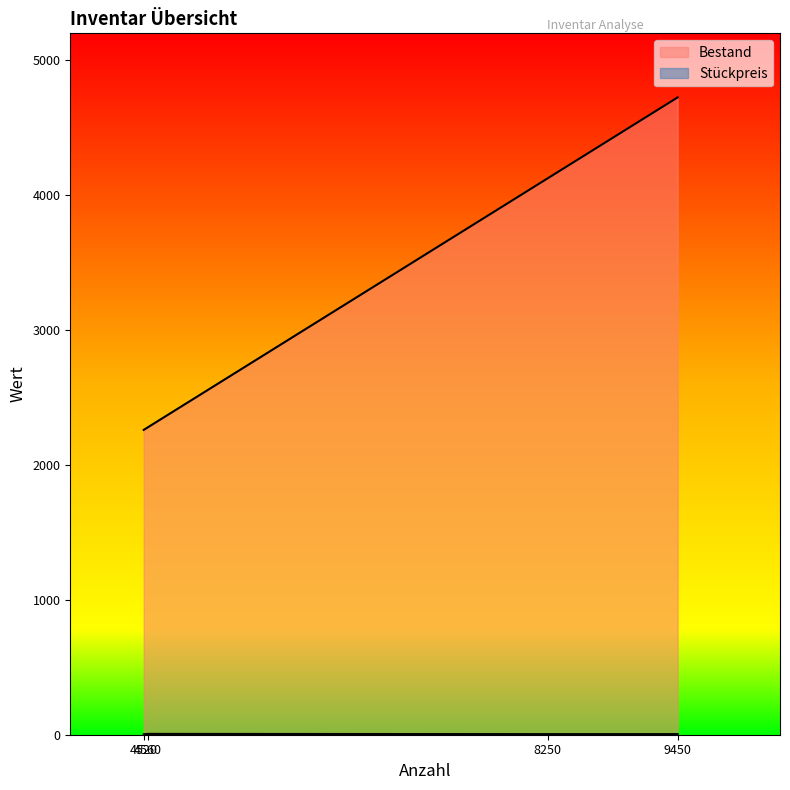

How many distinct data groups are displayed?

2